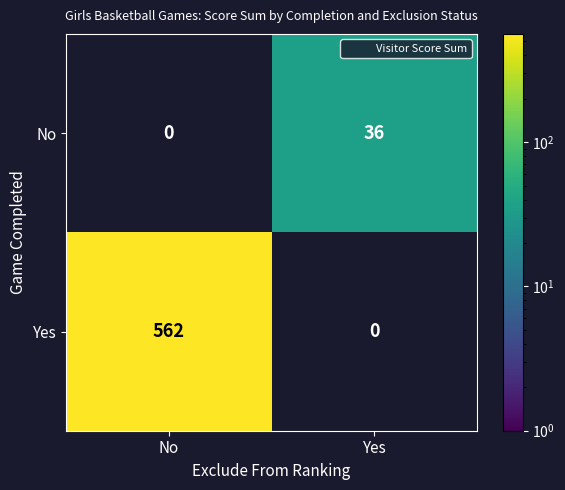

Is it true that Yes equals 269.1 at No?

False